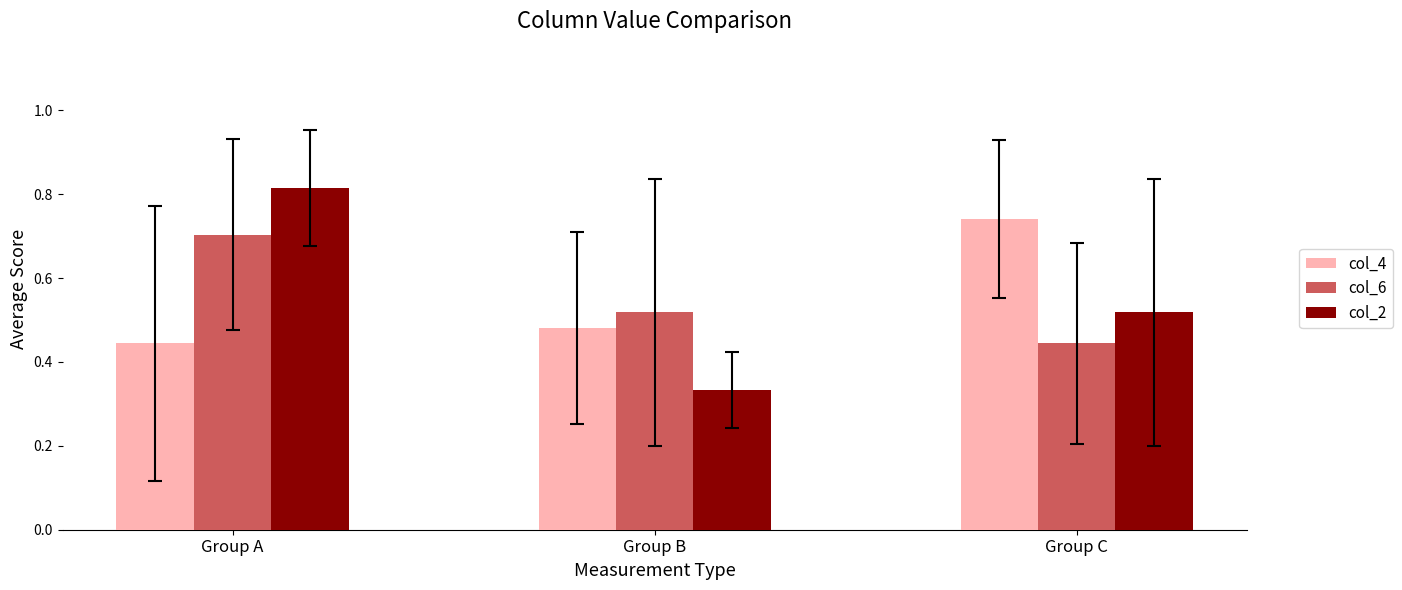

What is the total value across all series at Group B?

1.3